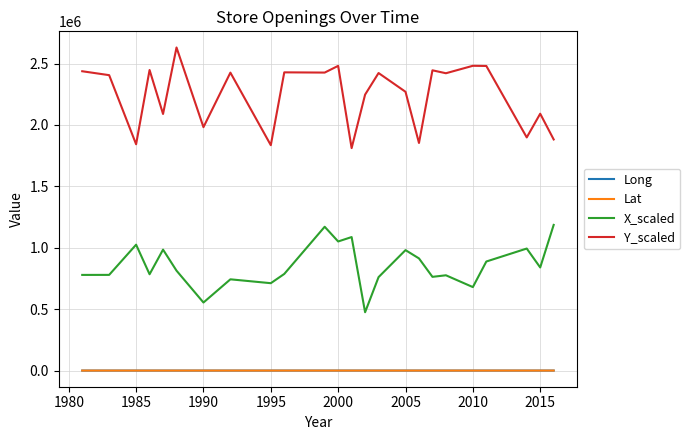

How many series are shown in this chart?

4